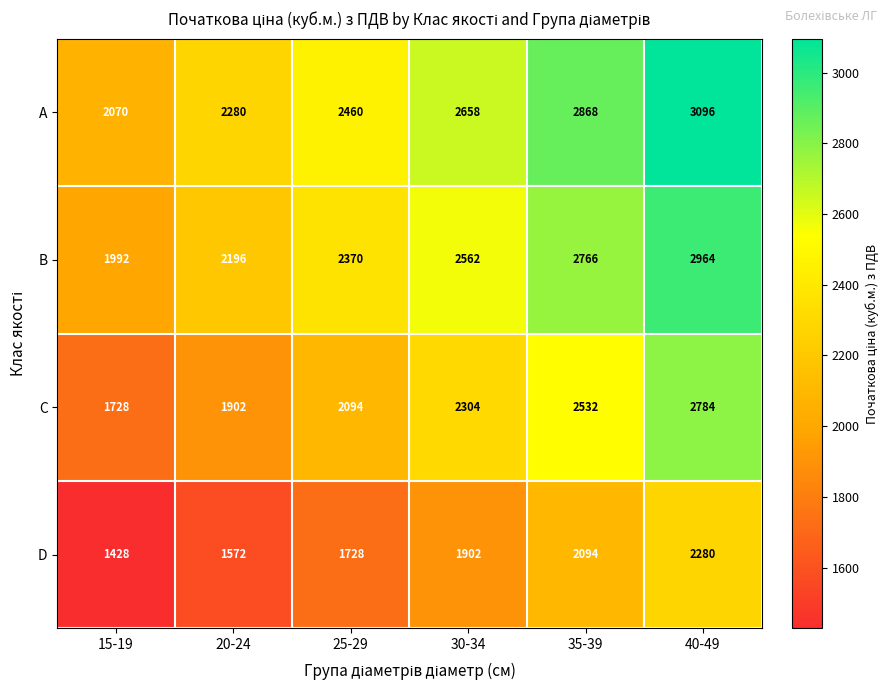

What is the greatest value displayed?

3096